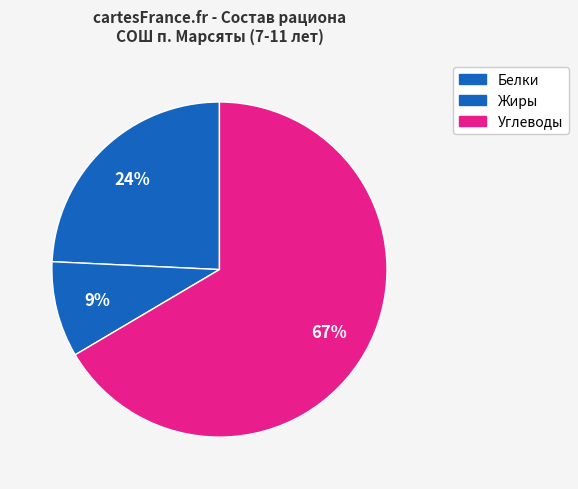

How many slices are in this pie chart?

3